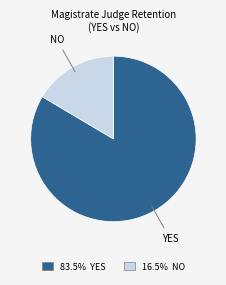

Is NO the majority of the pie?

No